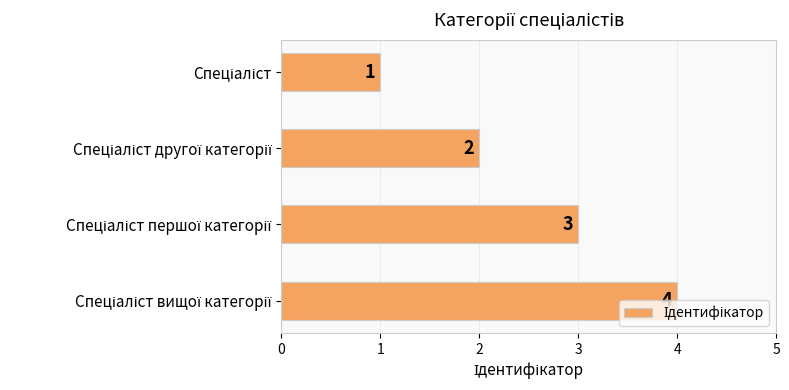

How many values are between 2 and 4?

3